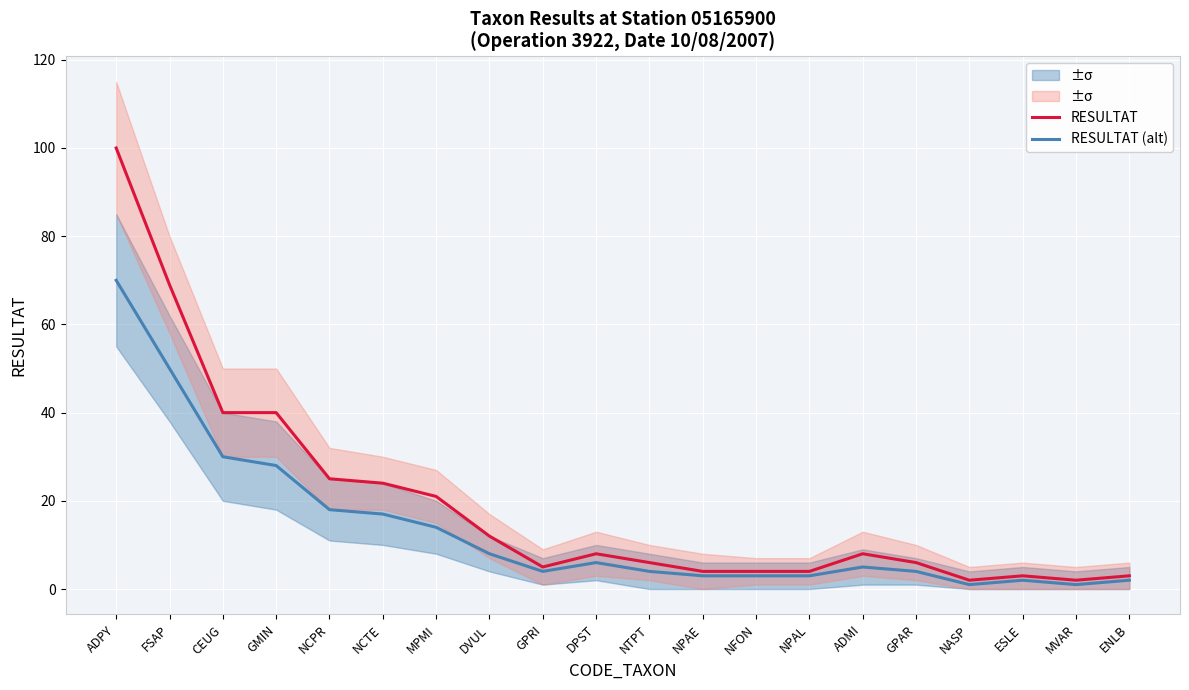

True or false: RESULTAT and RESULTAT (alt) cross at least once.

False